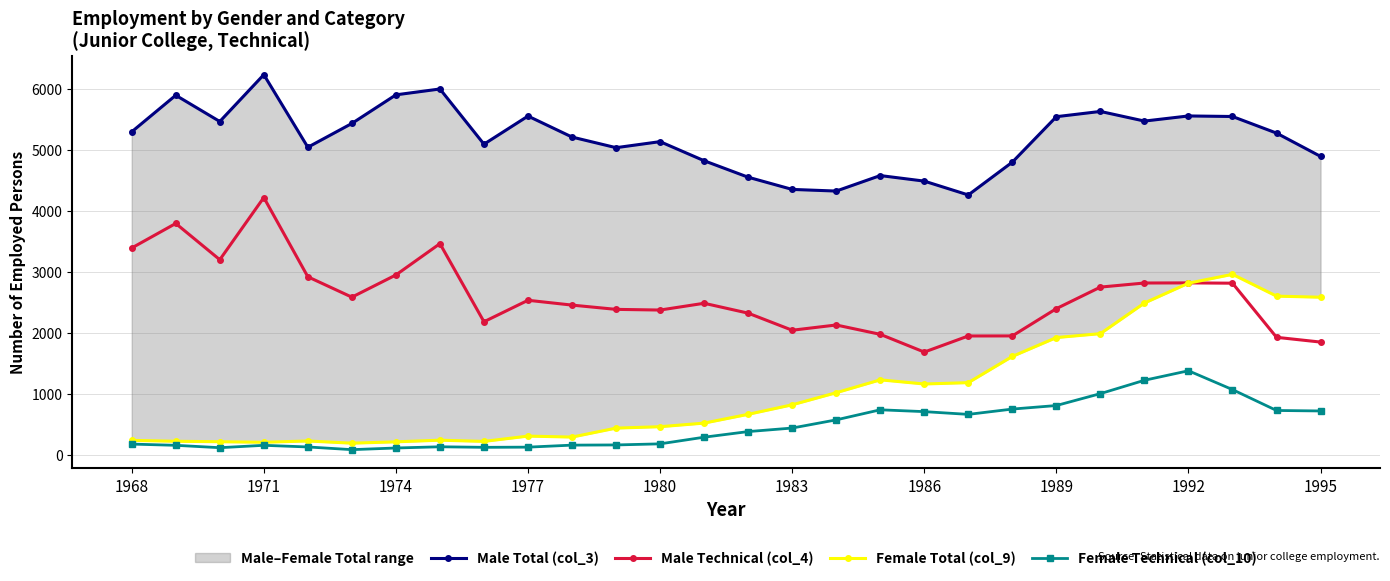

How many series are shown in this chart?

4